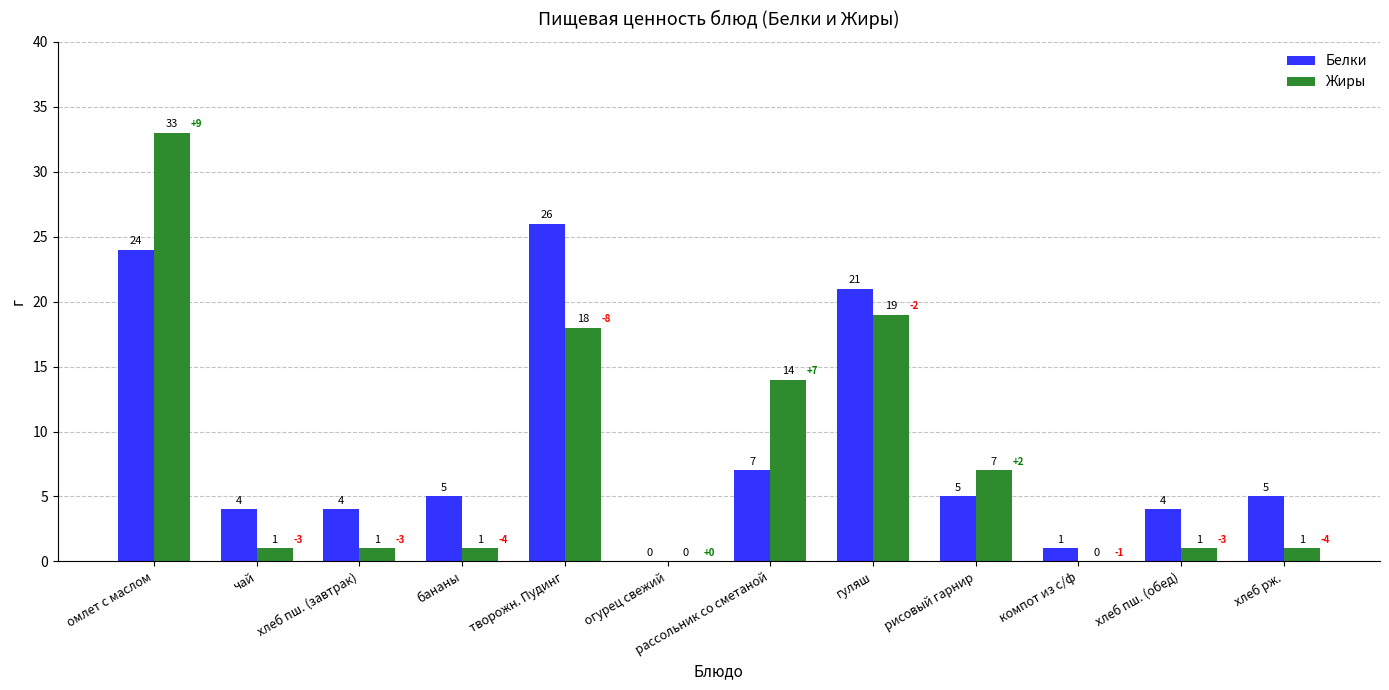

At which label does Жиры first exceed 1?

омлет с маслом